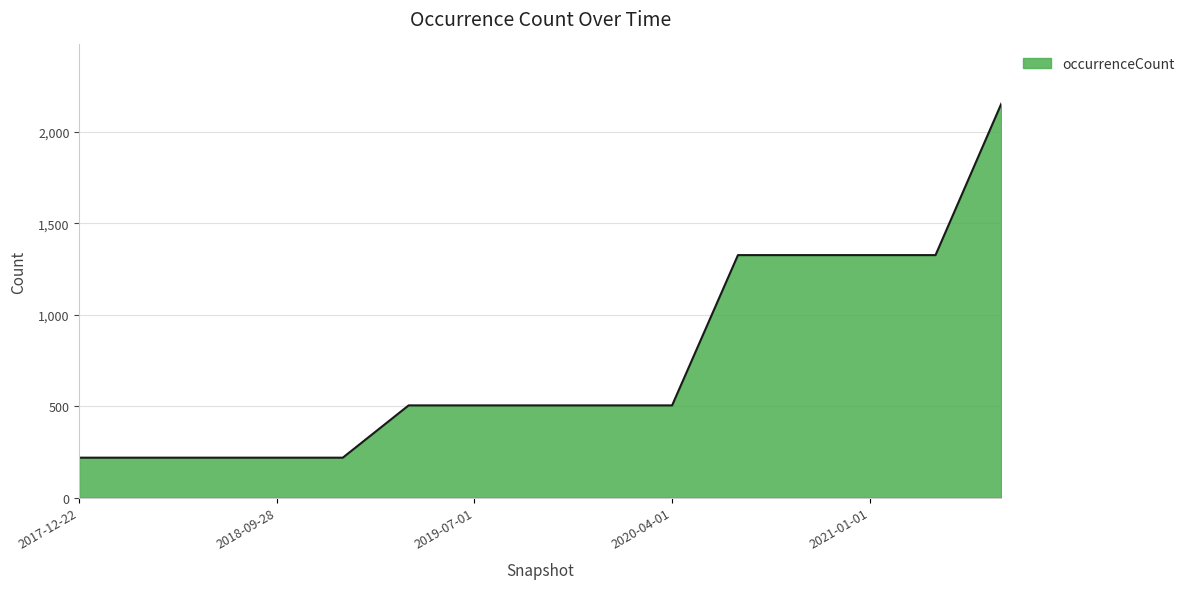

What is the smallest value displayed?

218